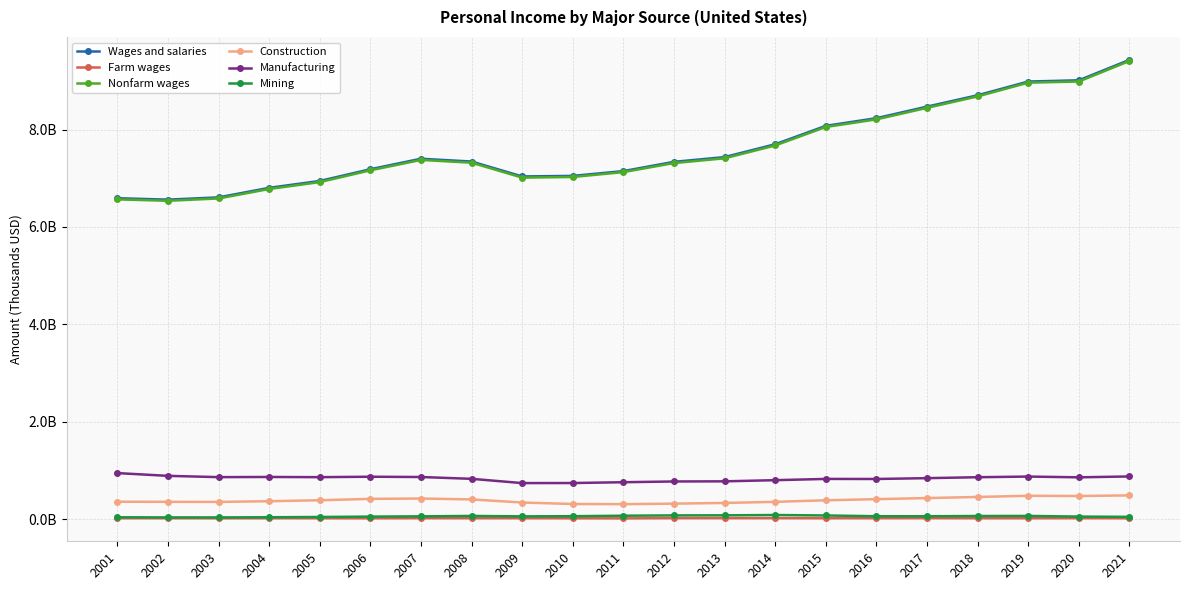

Reading left to right, what are all the values shown in this chart?

Wages and salaries: 6590432016.8	6561020931.7	6607743852.1	6803404966.1	6944421656.1	7184879517.0	7400498704.6	7342942011.8	7036955485.0	7048253877.5	7146934621.9	7336788476.9	7434117400.9	7697506354.7	8075368579.1	8232446435.3	8469518000.0	8702576399.0	8984463286.4	9009845564.8	9429025042.8
Farm wages: 23856756.6	23537621.3	22619914.9	23805875.5	23222142.5	22278817.7	24608780.8	23758796.3	24069883.7	22476017.1	20874451.9	25182885.1	24869729.0	24922022.1	23323717.1	24331058.8	25220000.0	23257498.9	23074021.5	24703139.6	22961056.0
Nonfarm wages: 6566575260.2	6537483310.4	6585123937.2	6779599090.7	6921199513.6	7162600699.3	7375889923.8	7319183215.5	7012885601.2	7025777860.5	7126060170.0	7311605591.9	7409247671.9	7672584332.7	8052044862.0	8208115376.5	8444298000.0	8679318900.1	8961389264.9	8985142425.2	9406063986.7
Construction: 362620304.4	360094986.3	358550235.2	372575641.5	392547232.9	421038071.3	428016595.7	409594137.4	346099425.1	315601293.3	312401626.1	322997596.9	337097415.5	359873668.5	391550063.5	414959925.1	437182000.0	460123288.1	484078848.0	479616522.1	492265884.8
Manufacturing: 949742288.0	892930171.7	866933272.9	870260867.4	866370743.7	875146485.2	869418803.1	831918771.3	744725517.2	745802361.2	762528398.1	777844236.4	780719891.2	804496436.6	830089014.4	828848607.5	845858000.0	865099848.4	878562808.2	863051504.8	880875358.7
Mining: 42977842.6	40306090.3	40164700.4	43554930.4	49166678.9	56897421.7	62313767.2	70528726.5	61974679.8	65342384.9	74985119.0	81592505.2	83274040.0	89522607.9	80360788.4	64377411.4	64001000.0	69147832.1	70747276.8	57309833.2	51958024.8